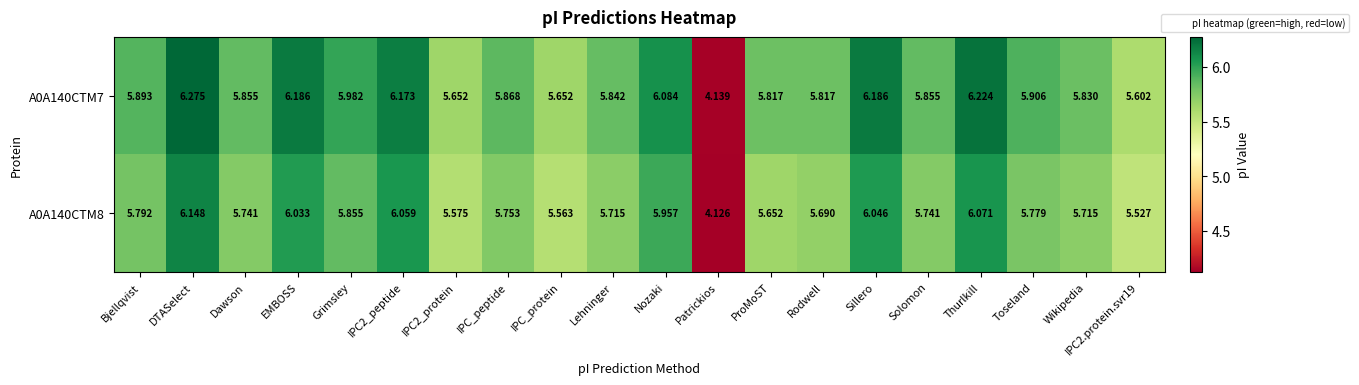

At which category is the sum across all series the highest?

DTASelect